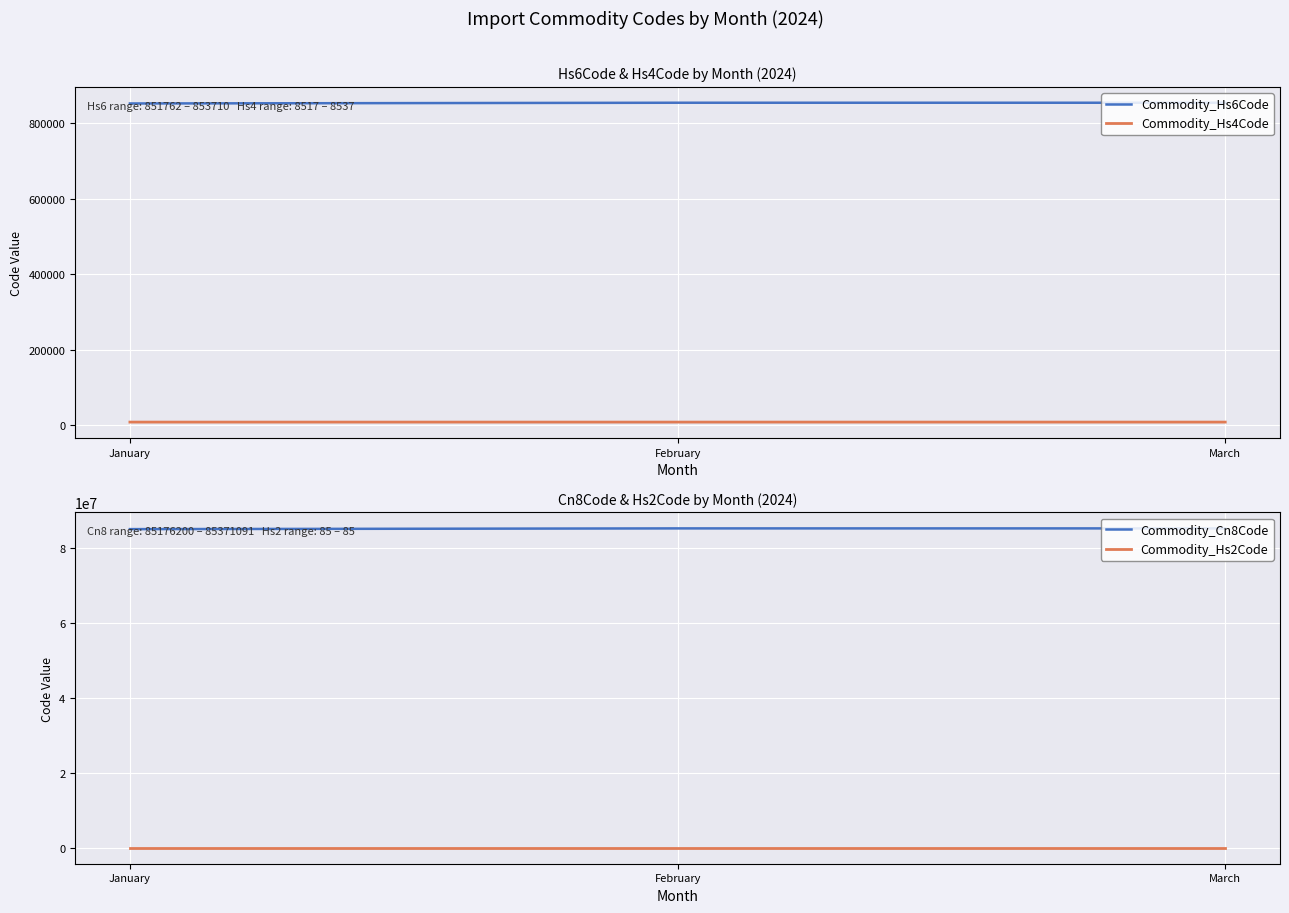

What value does the Commodity_Hs6Code series have at January?

851762